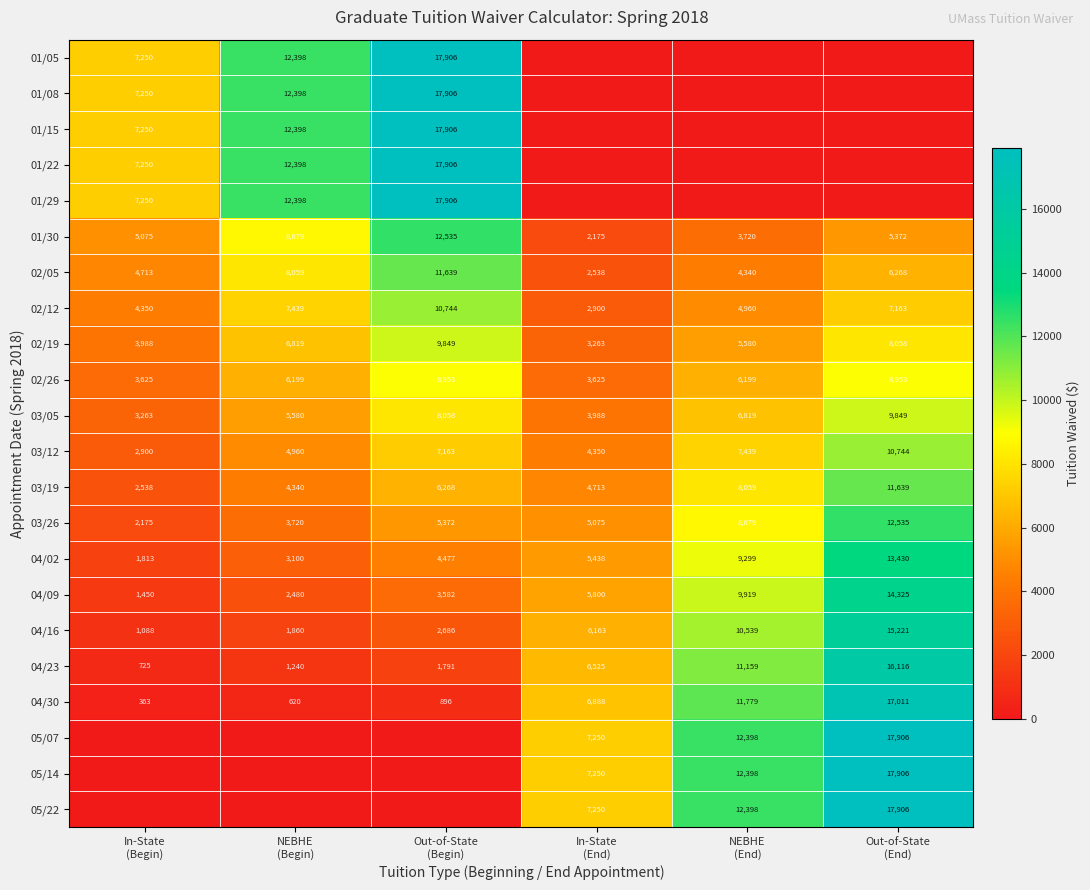

What is the average value of the 03/19 series?

6260